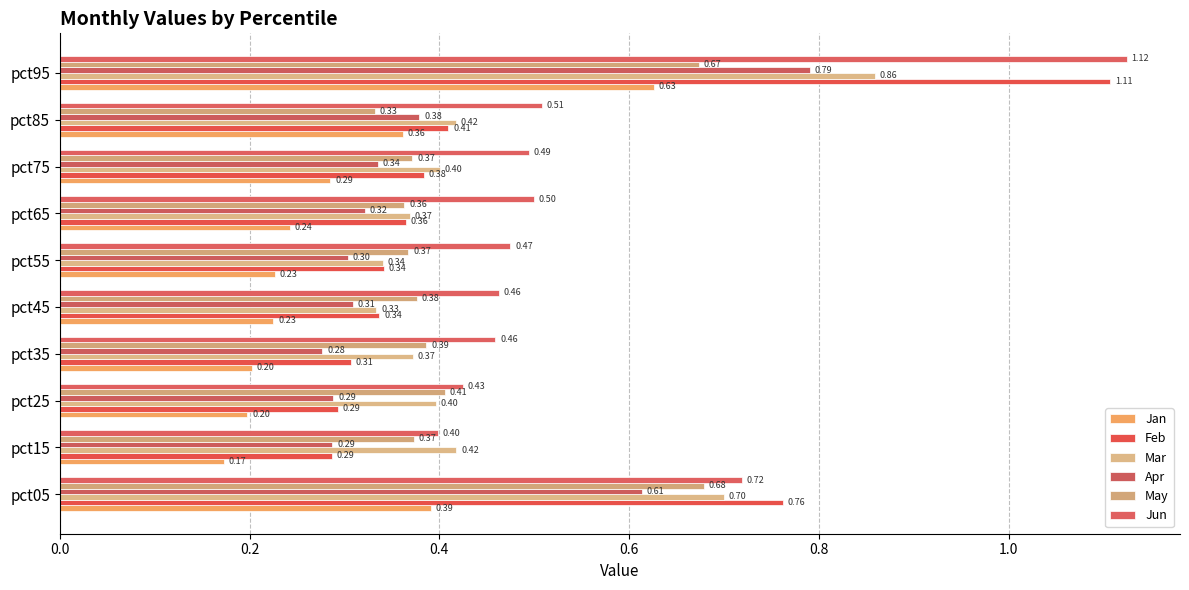

What is the label of the 7th bar from the right?

0.6